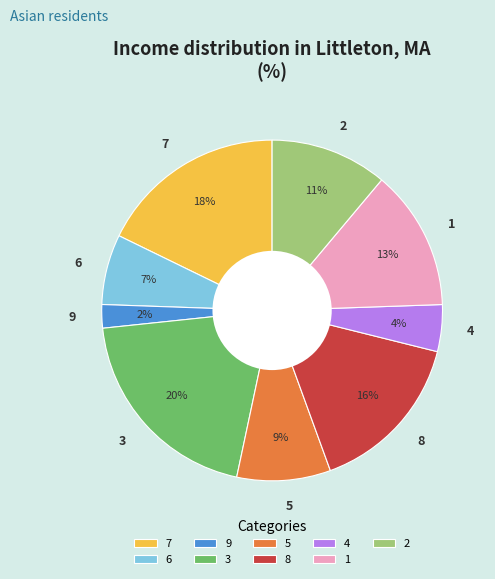

How many slices are in this pie chart?

9